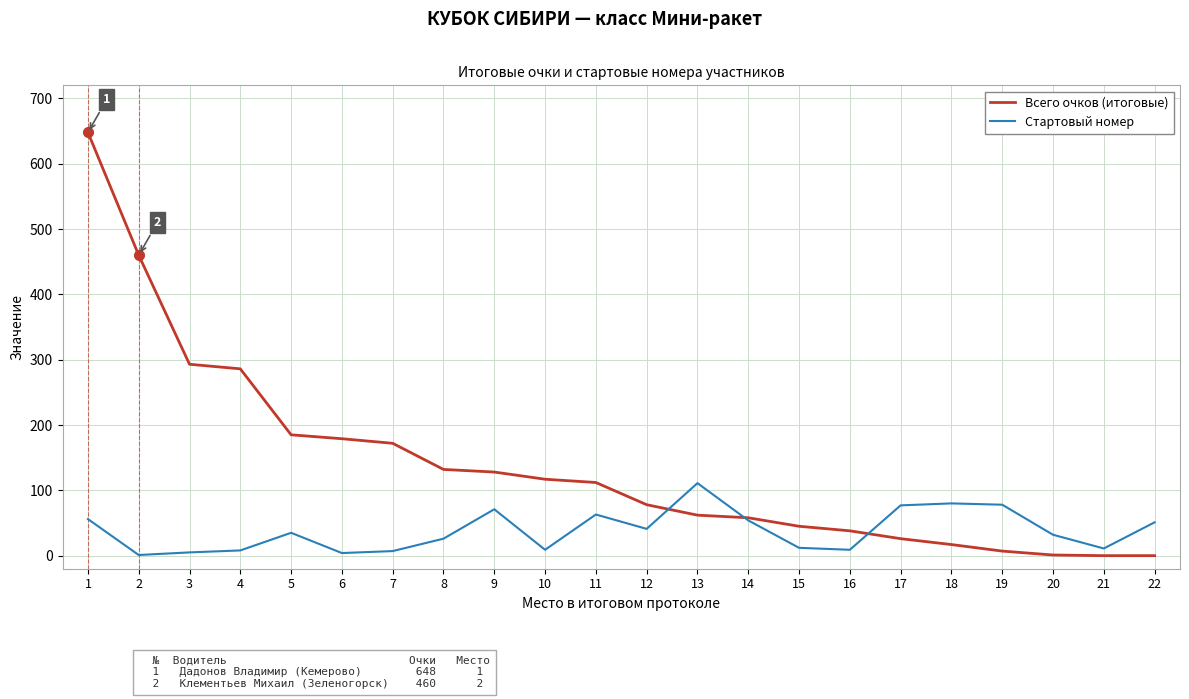

What is the highest value of the Стартовый номер series?

111